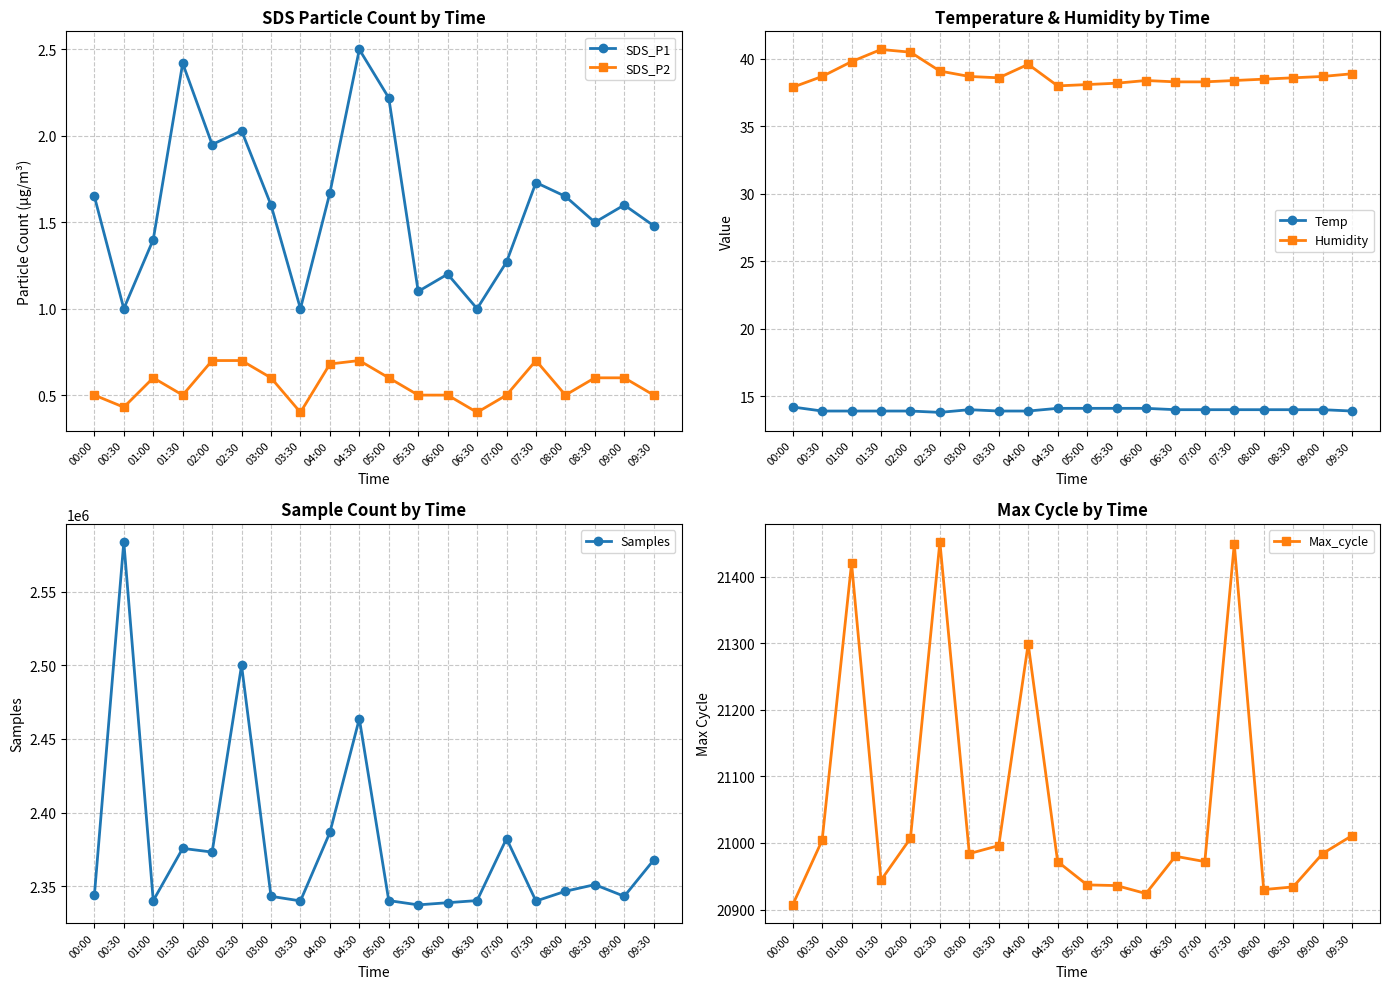

List the series in order of their peak value, lowest first.

SDS_P2, SDS_P1, Temp, Humidity, Max_cycle, Samples